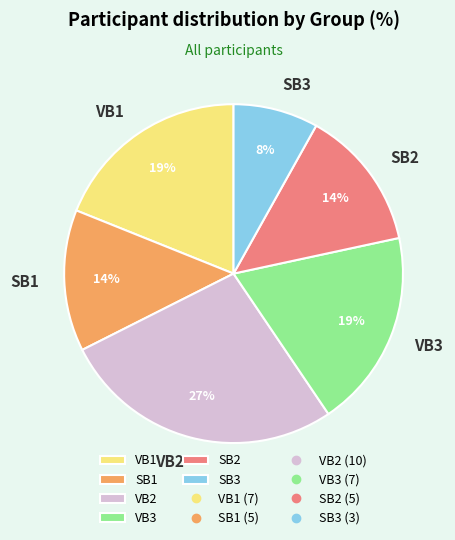

To the nearest percent, what is the difference between the SB2 and VB1 slice percentages?

5%